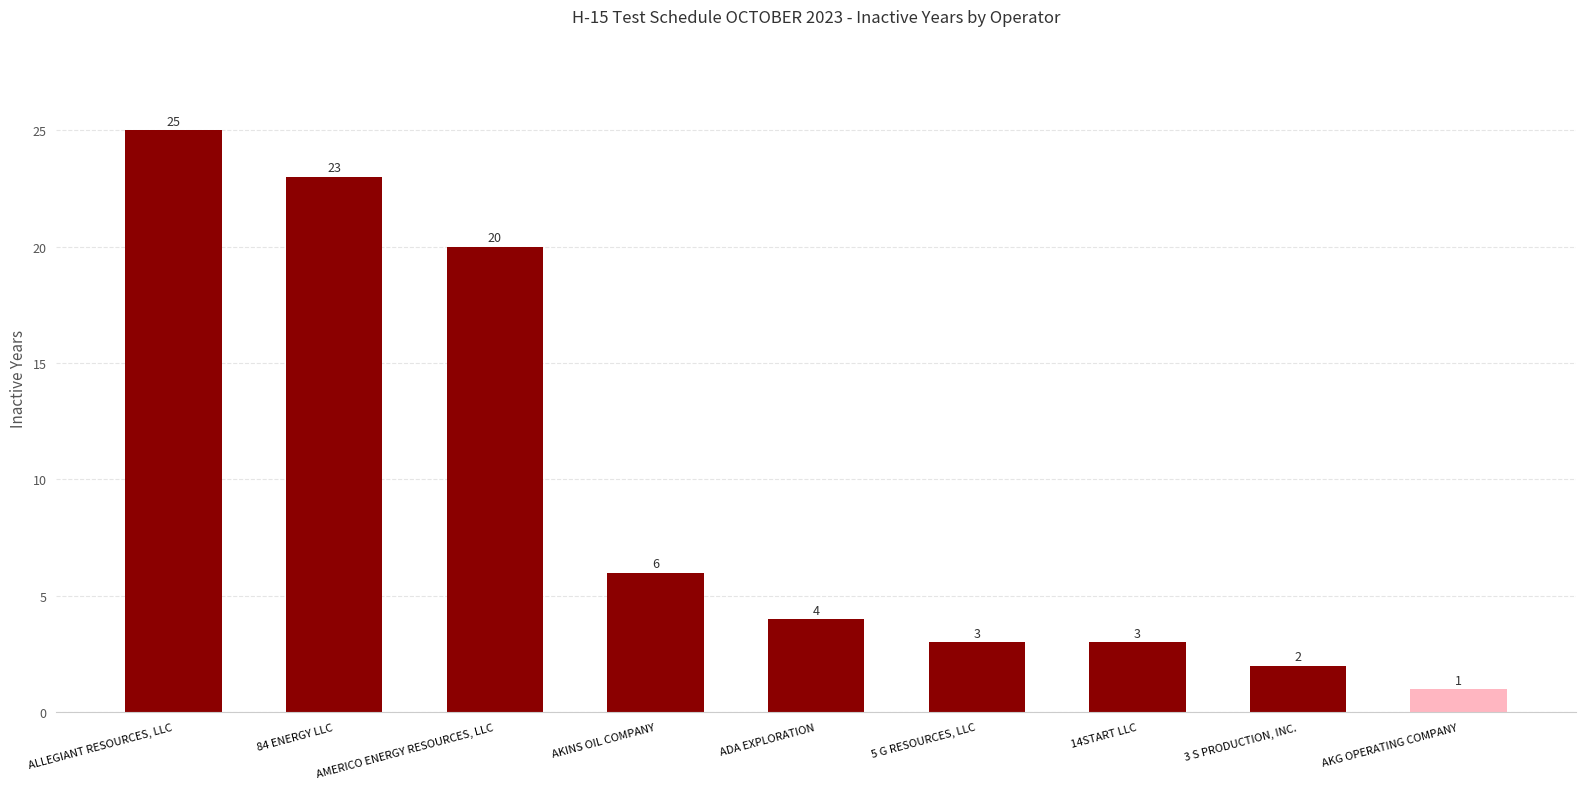

Where does the data first go above 4?

ALLEGIANT RESOURCES, LLC